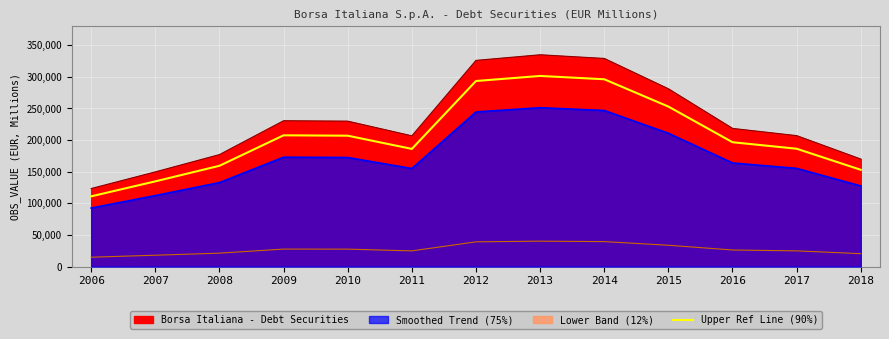

Reading left to right, list all the values displayed in this chart.

2006=111092.6	2007=134789.0	2008=159406.0	2009=207590.1	2010=206995.5	2011=186099.3	2012=293482.8	2013=301473.0	2014=296236.8	2015=253032.3	2016=196656.3	2017=186372.9	2018=153032.4